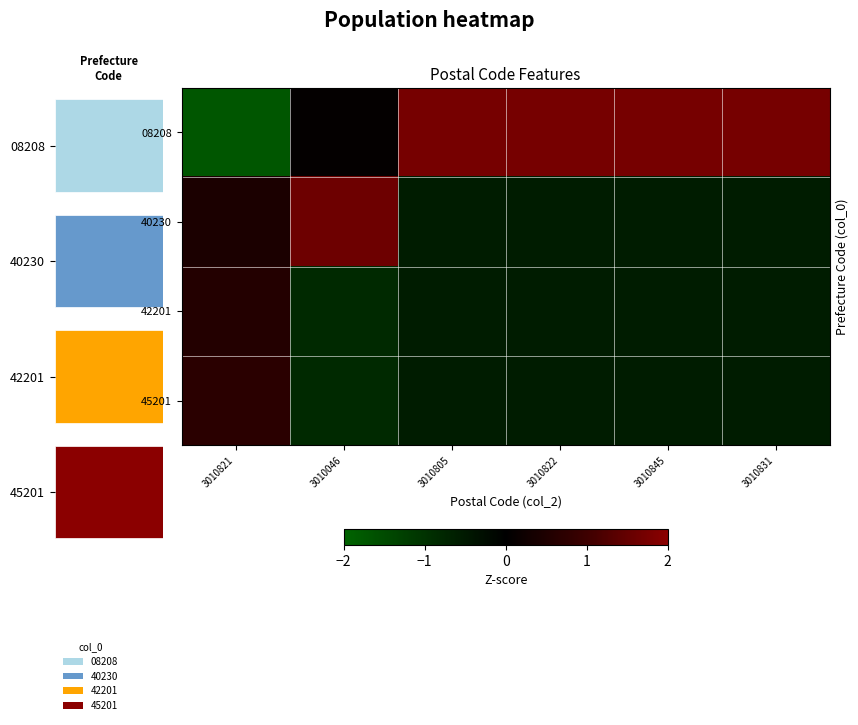

At how many categories does at least one series exceed 0?

6